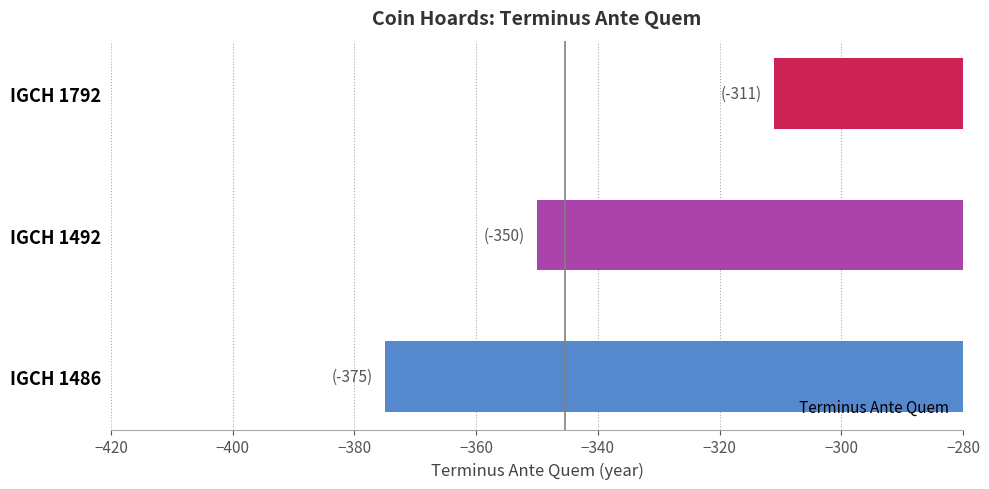

At which label is the value closest to -343?

IGCH 1492